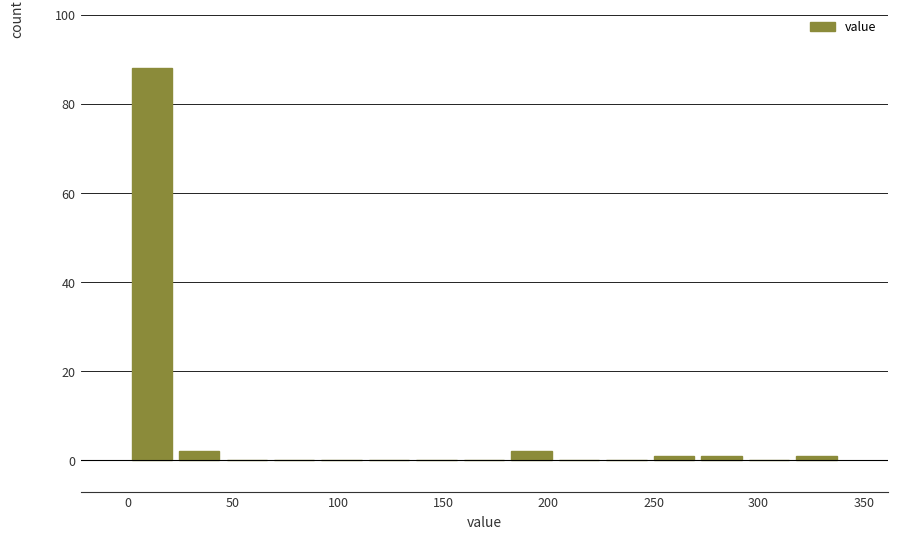

Reading left to right, list every bar in this chart as the range it spans on the x-axis followed by its height. Neither the bar edges nor the heights are printed on the chart, so give them approximately, as read against the axes.

0 to 25: 88
25 to 45: 2
45 to 70: 0
70 to 90: 0
90 to 115: 0
115 to 135: 0
135 to 160: 0
160 to 180: 0
180 to 205: 2
205 to 225: 0
225 to 250: 0
250 to 270: under 2
270 to 295: under 2
295 to 315: 0
315 to 340: under 2